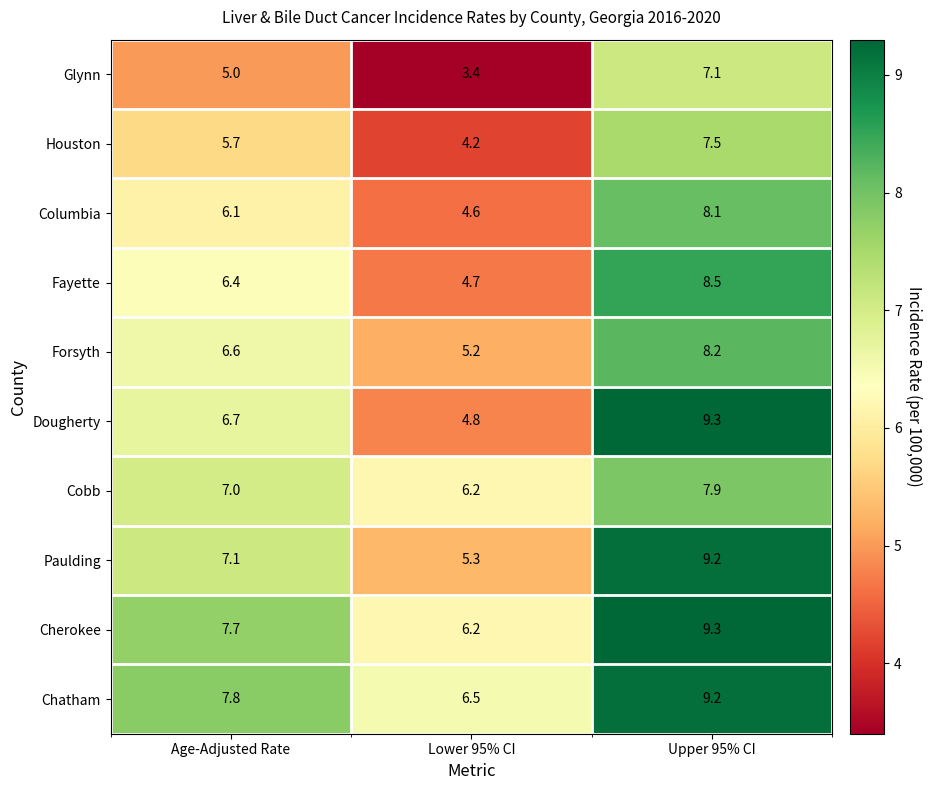

Which category has the lowest value across all series?

Lower 95% CI